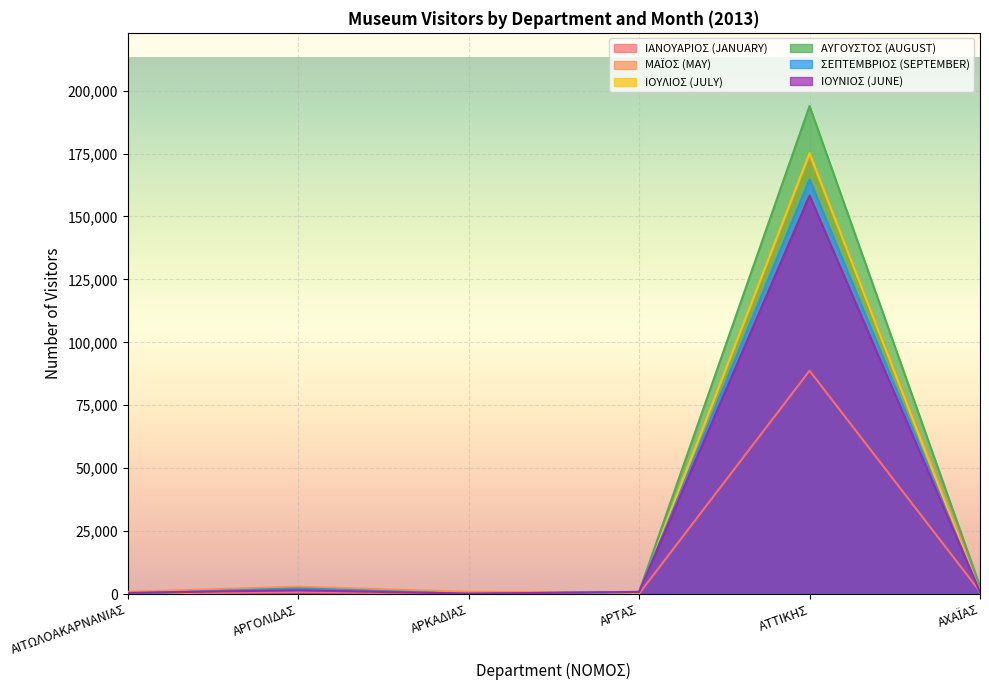

In ΣΕΠΤΕΜΒΡΙΟΣ (SEPTEMBER), how many points are higher than both neighbors (excluding endpoints)?

2